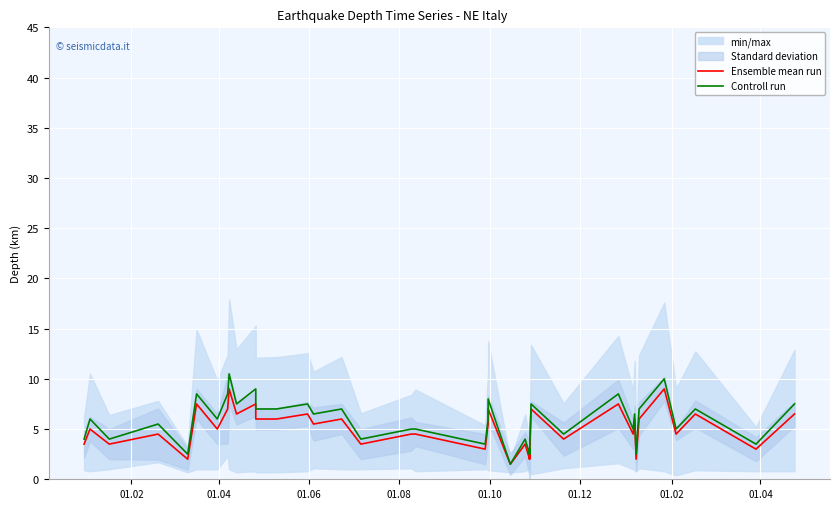

What is the difference between the maximum and minimum values in the Ensemble mean run series?

7.5